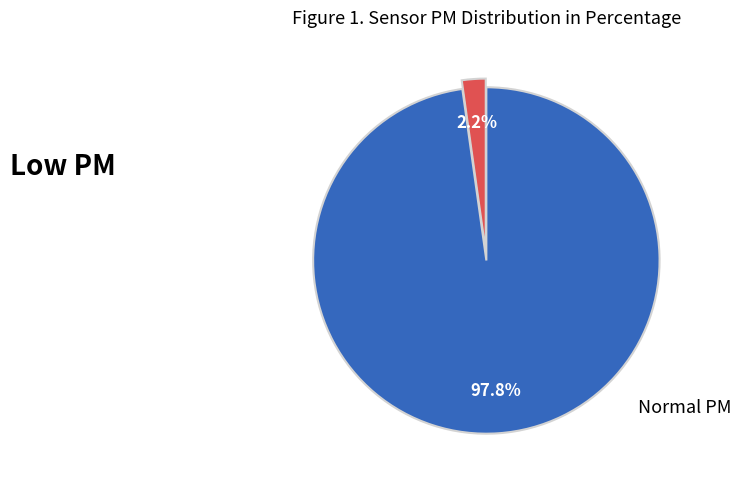

Is there a majority slice in this chart?

Yes